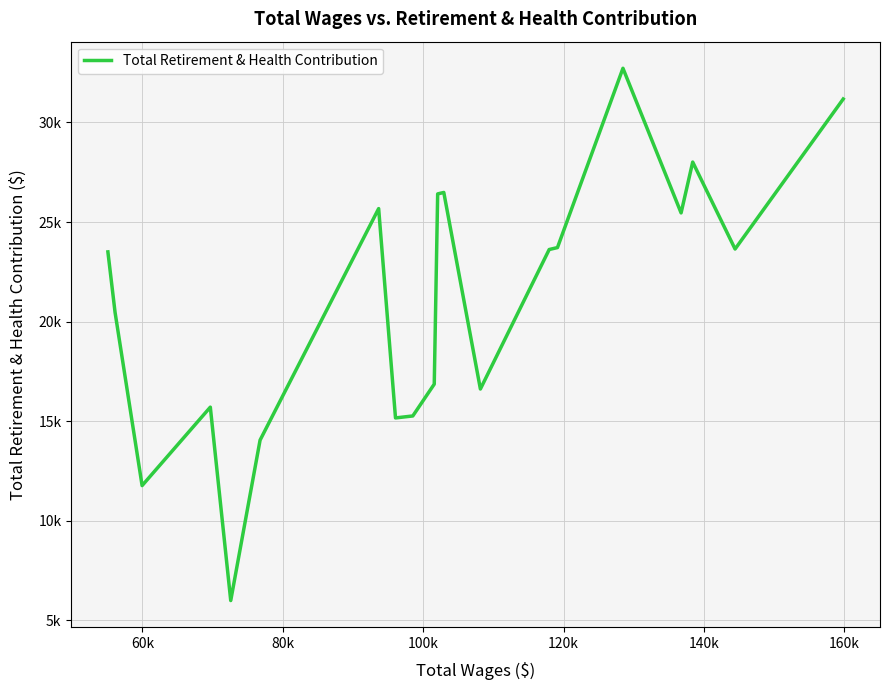

Reading left to right, what are all the values shown in this chart?

23500	20462	11763	15702	5989	14046	25674	15161	15260	16858	26412	26484	16613	23619	23716	32721	25458	28011	23643	31178